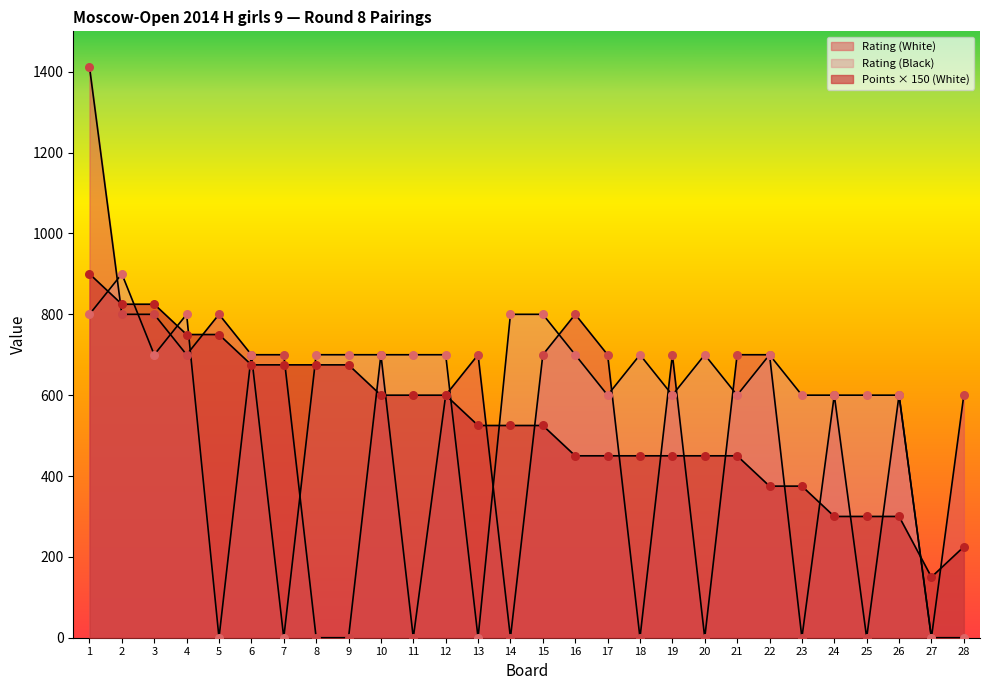

Which series has the widest spread of Y values?

Rating (White)